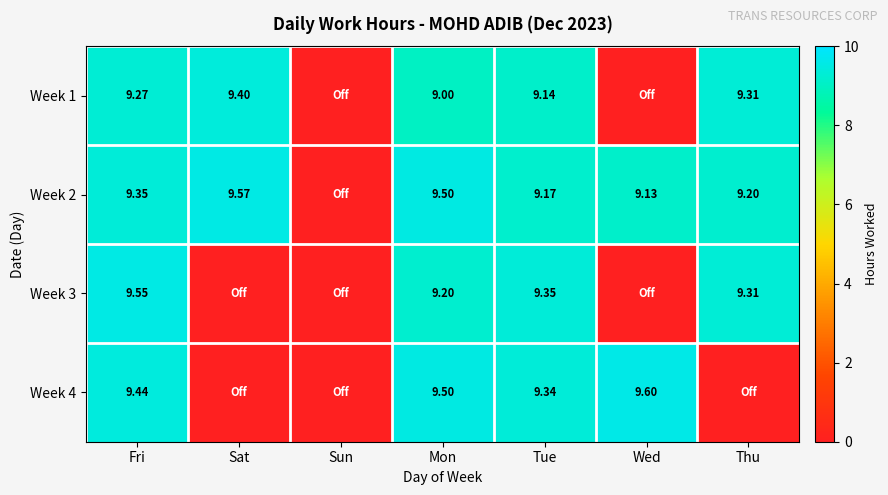

Between Wed and Thu, which series saw the biggest shift?

Week 4